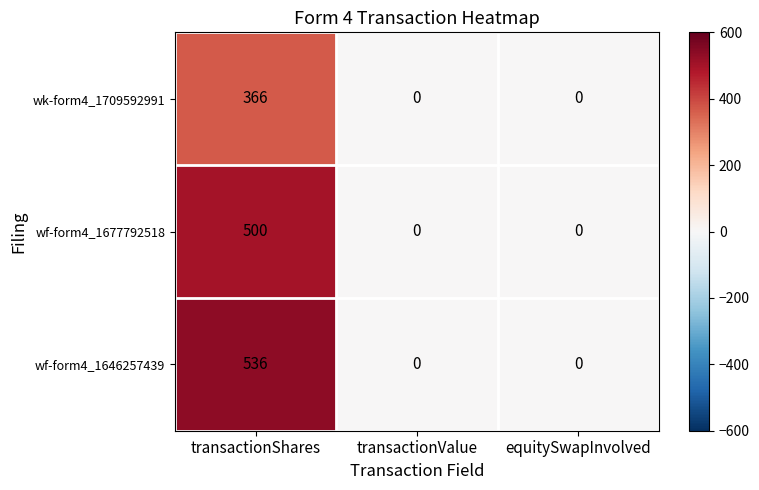

The wf-form4_1646257439 series shows 717 at transactionShares. True or false?

False